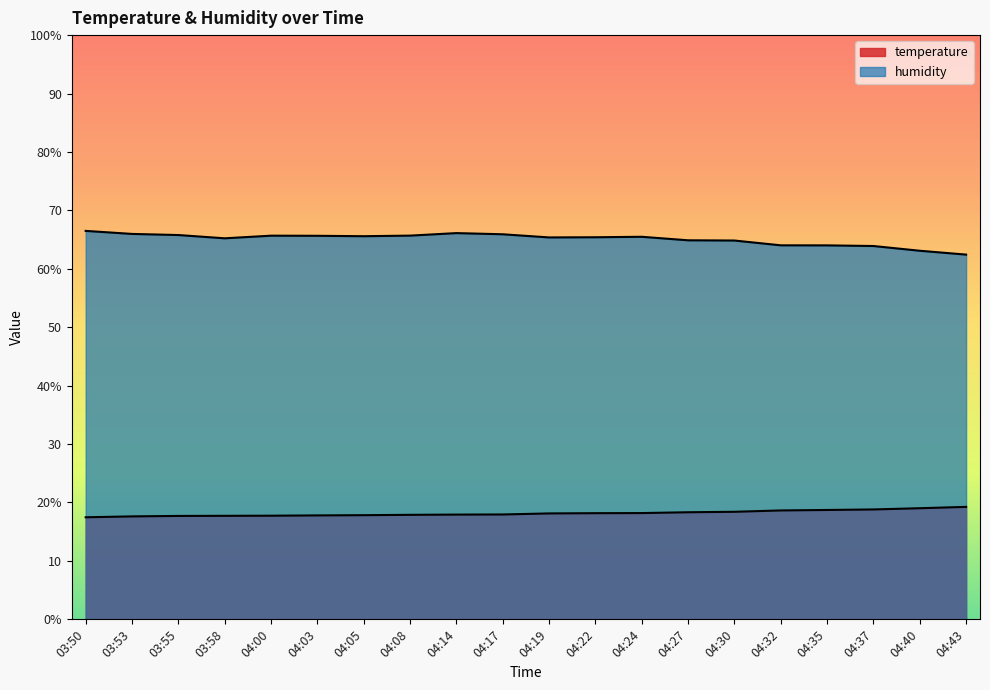

Read the humidity value at 04:08.

65.7